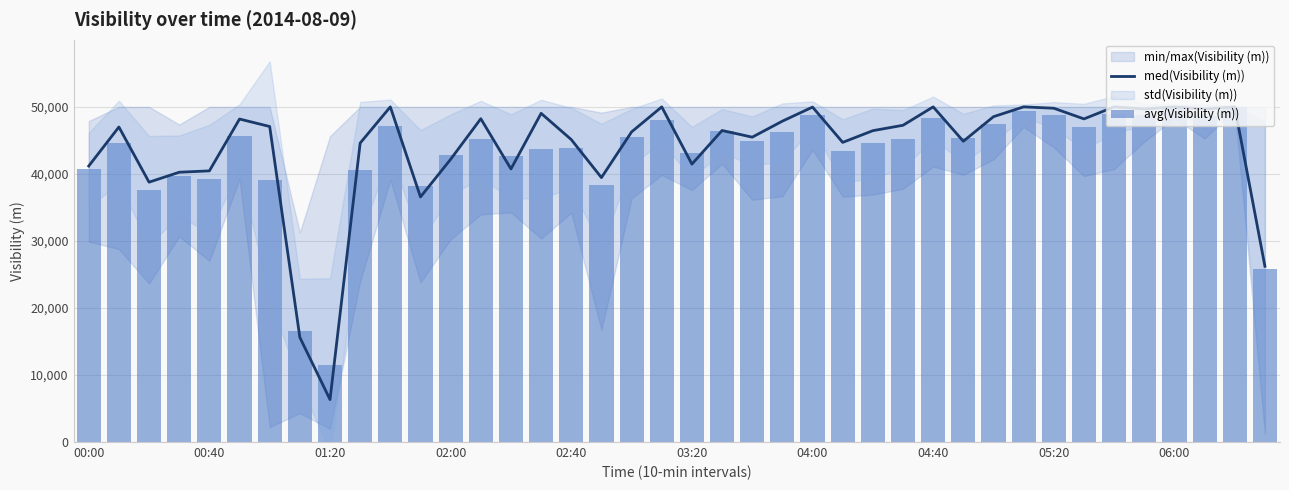

Is the value of avg(Visibility (m)) at 22 greater than the value of med(Visibility (m)) at 14?

Yes